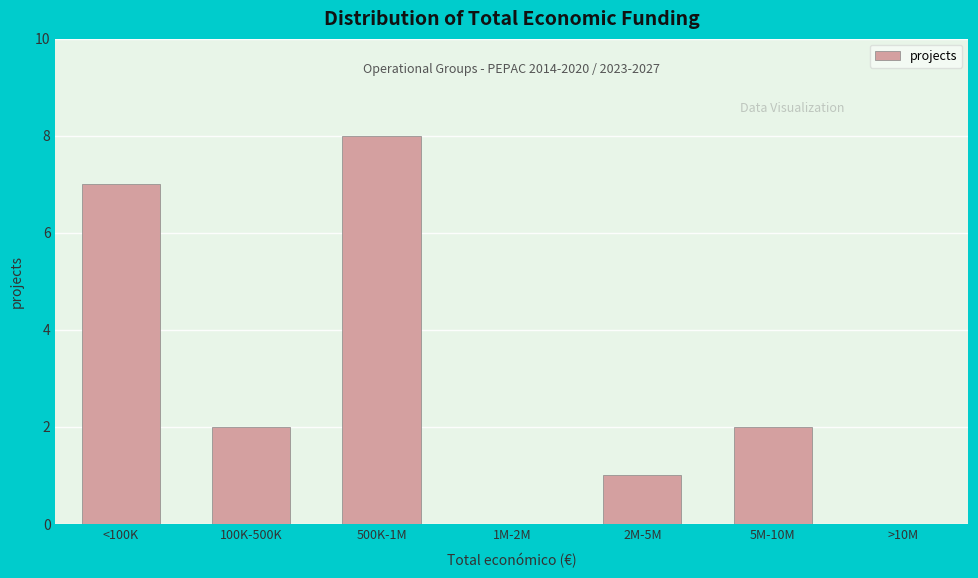

Reading left to right, what are all the values shown in this chart?

<100K=7	100K-500K=2	500K-1M=8	1M-2M=0	2M-5M=1	5M-10M=2	>10M=0